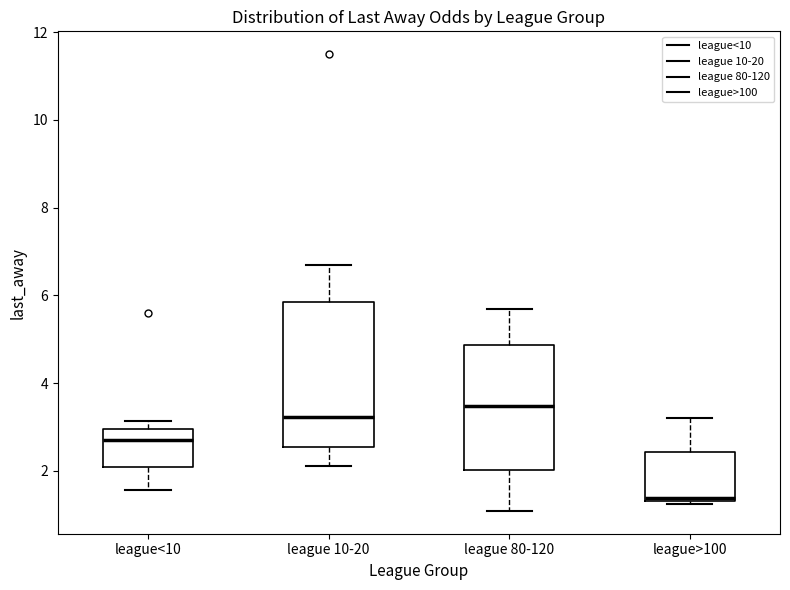

Comparing the boxes themselves (not the whiskers), which one is the tallest?

league 10-20